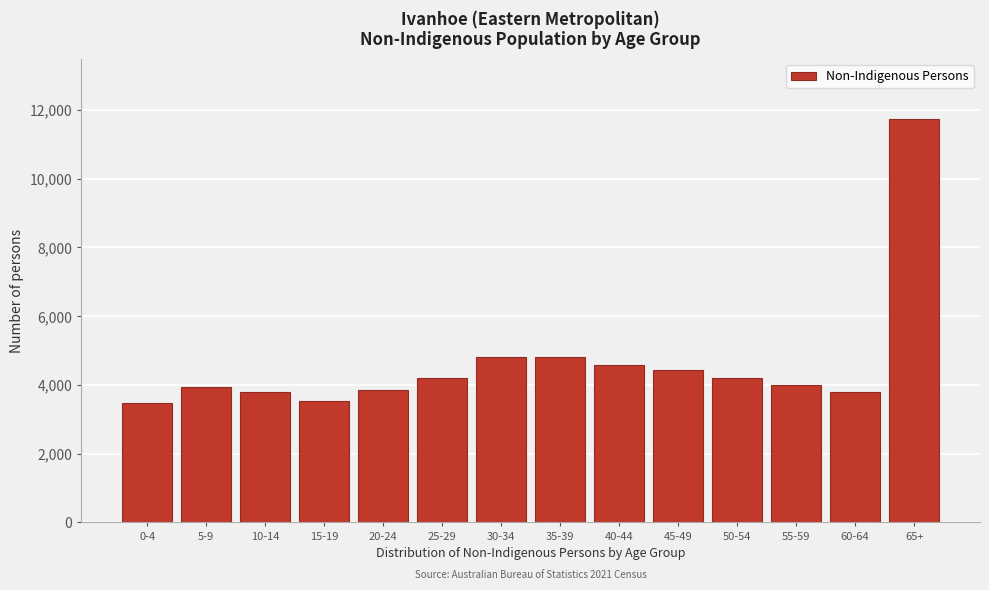

What is the change in value from 10-14 to 50-54?

+396